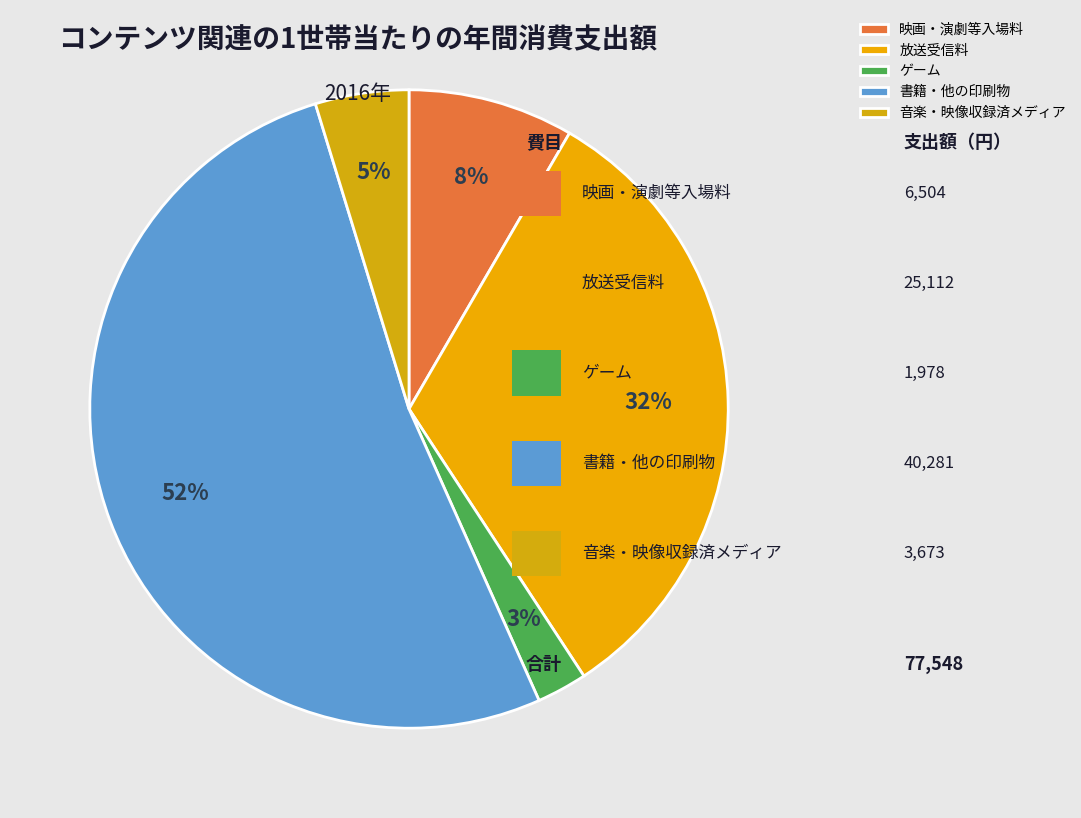

To the nearest percent, what is the difference between the largest and smallest slice percentages?

49%